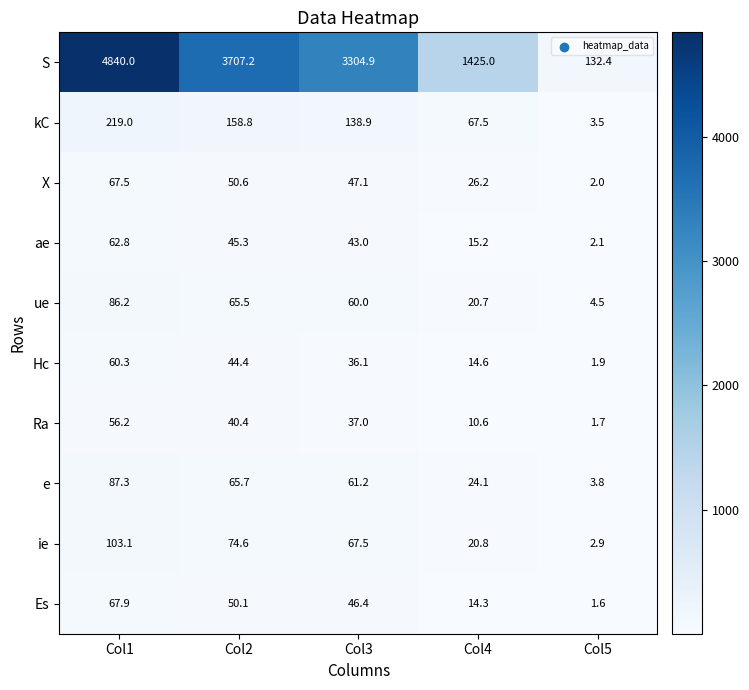

Count the number of categories in the chart.

5